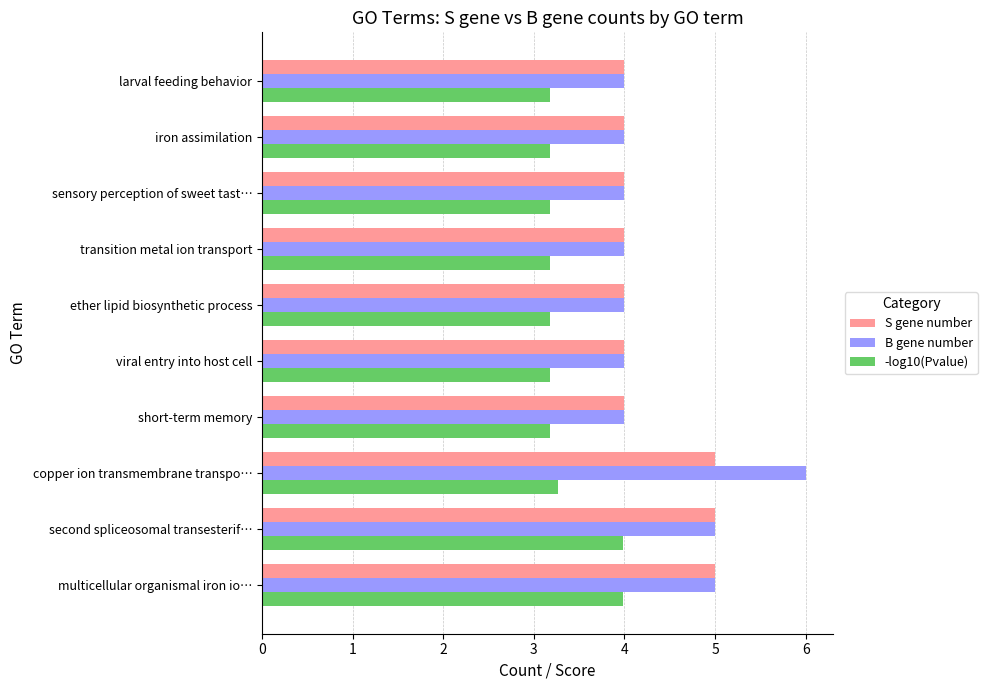

What is the approximate value of B gene number at copper ion transmembrane transpo…?

6.0